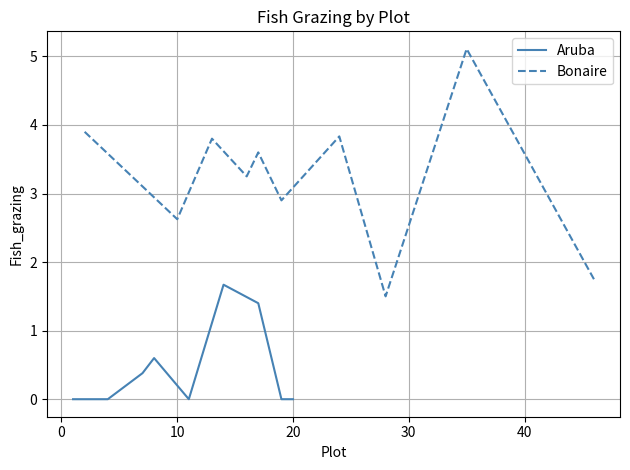

Which series has the widest spread of values?

Bonaire